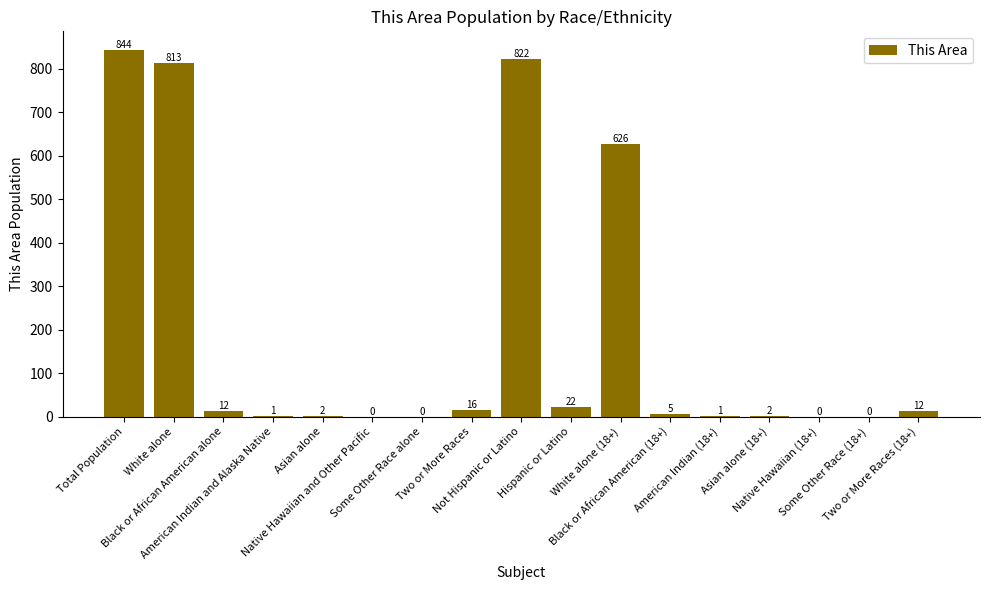

What is the greatest value displayed?

844